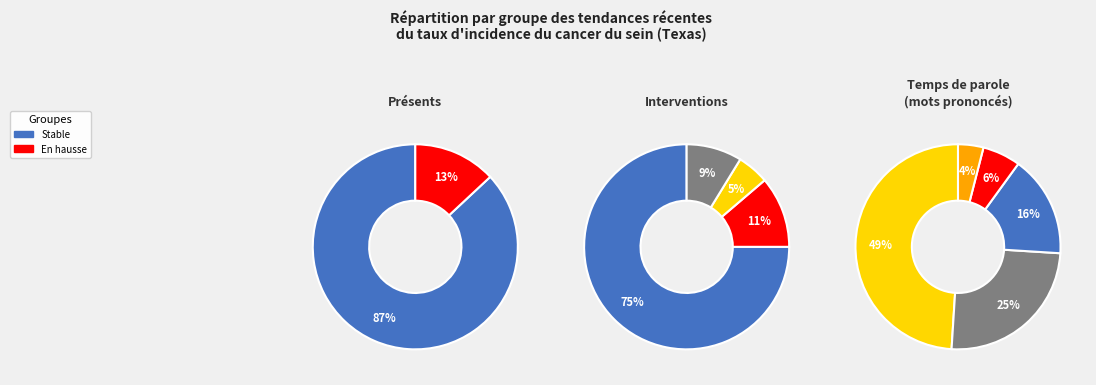

What is the largest slice in the pie chart?

stable